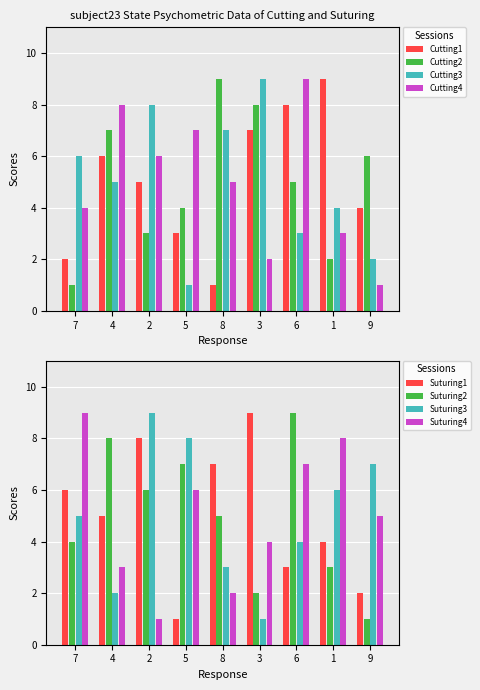

Rank the categories by Cutting2 value from highest to lowest.

8, 3, 4, 9, 6, 5, 2, 1, 7